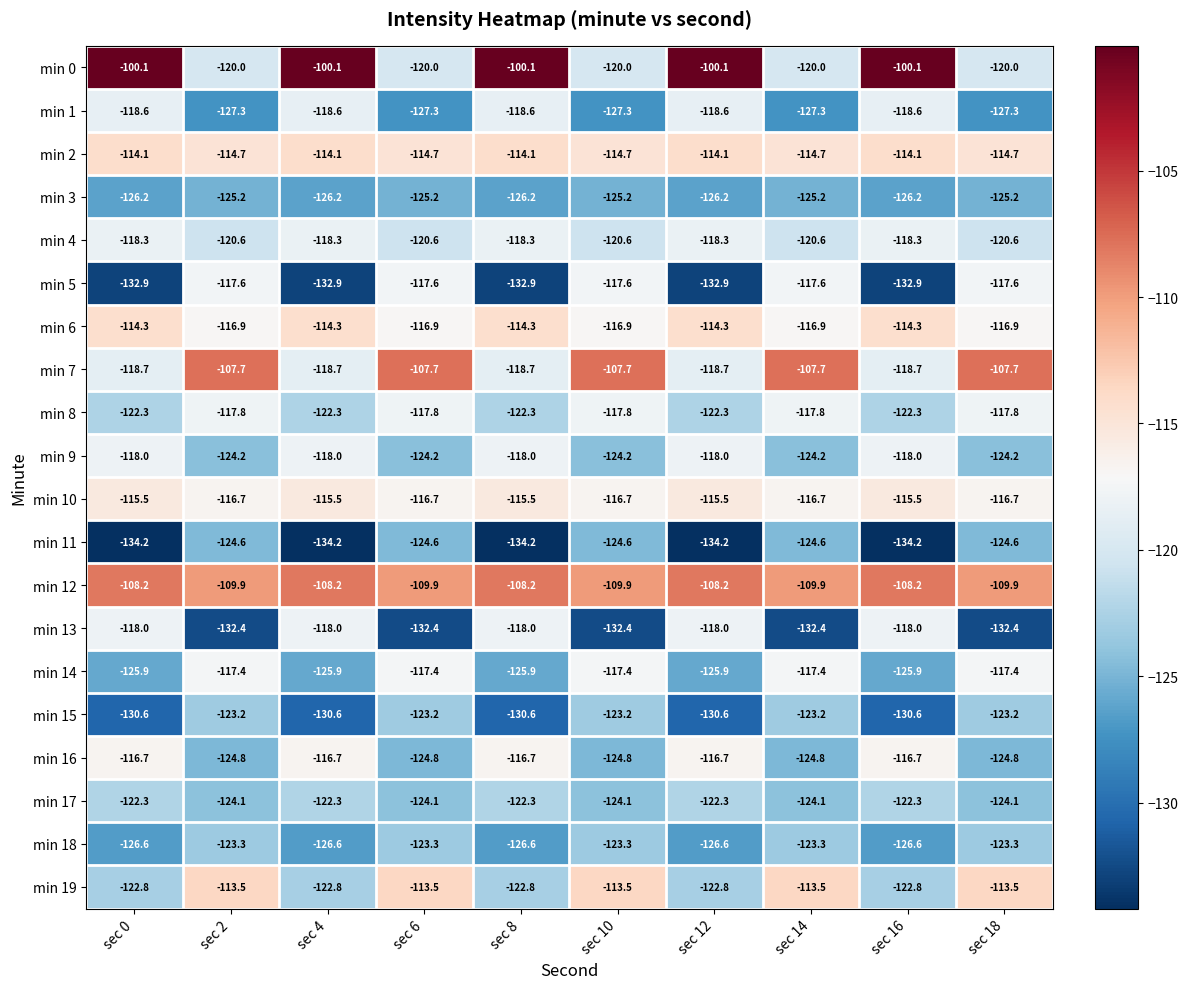

Which series has the largest total across all categories?

min 12